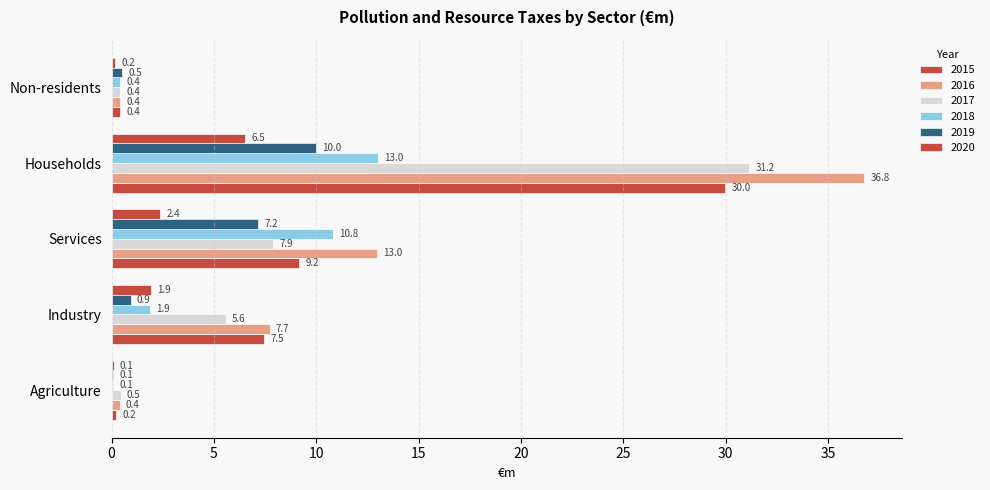

Which series changed the most between Services and Non-residents?

2016